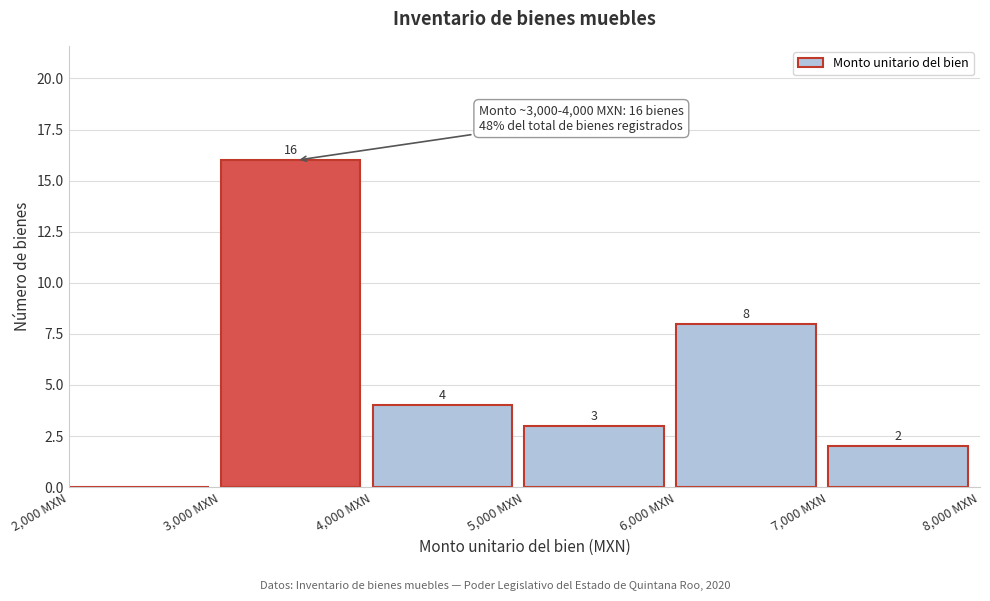

Over which range of the x-axis is the bar tallest?

3000 to 4000